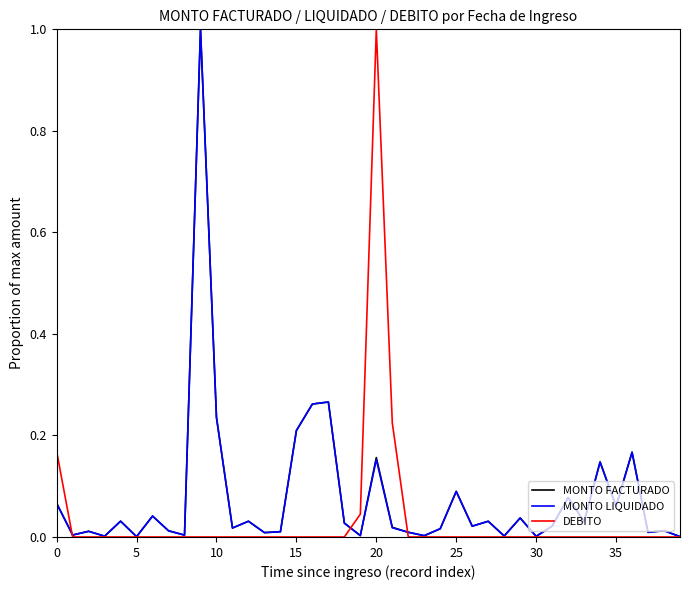

What is the highest value of the MONTO LIQUIDADO series?

1.0